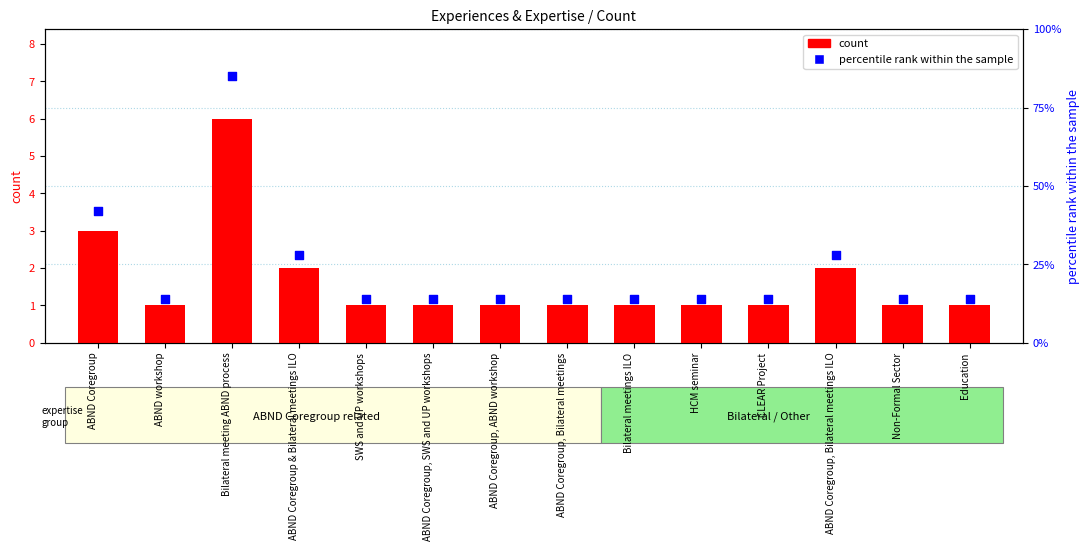

Which series contains the highest Y value?

percentile rank within the sample